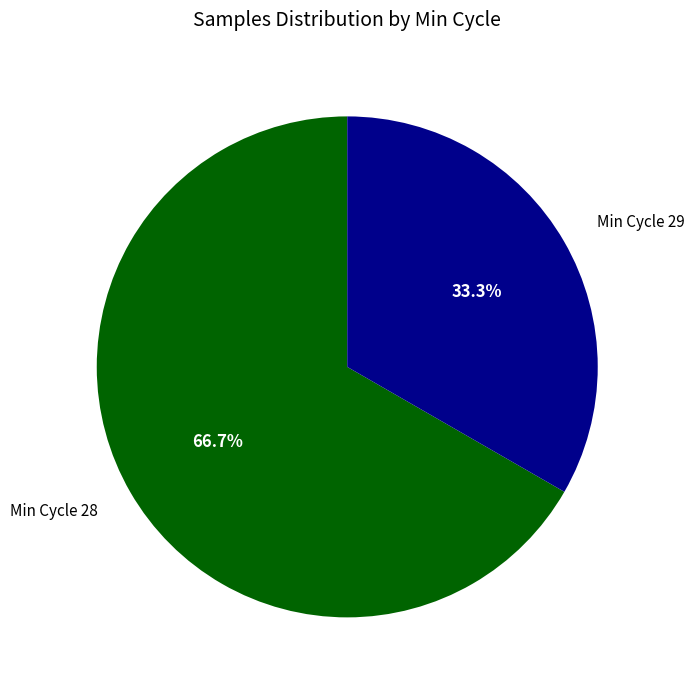

Which slice is the largest?

Min Cycle 28